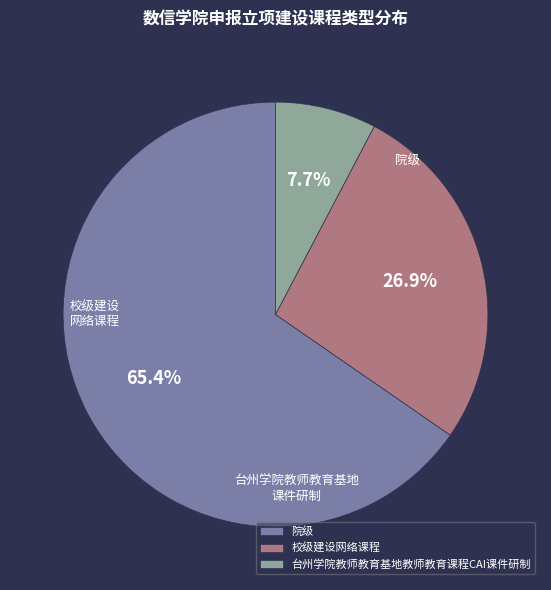

Do 校级建设网络课程 and 院级 together represent more than half of the pie?

Yes